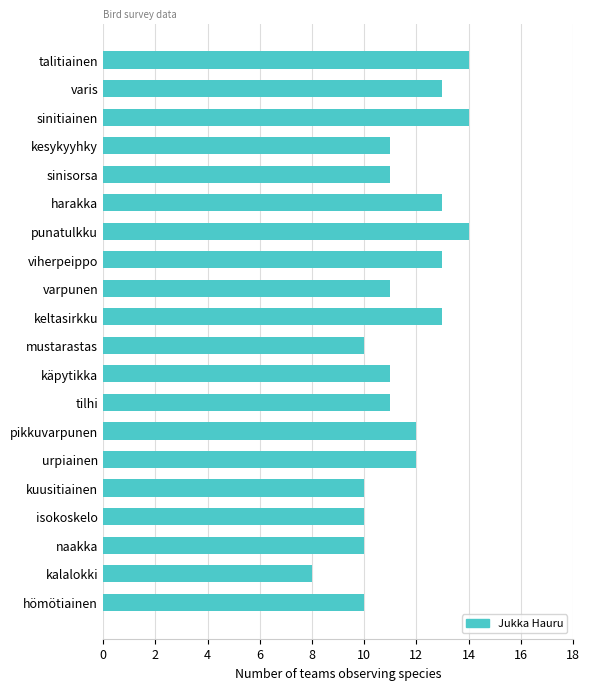

Between käpytikka and pikkuvarpunen, which is larger?

pikkuvarpunen